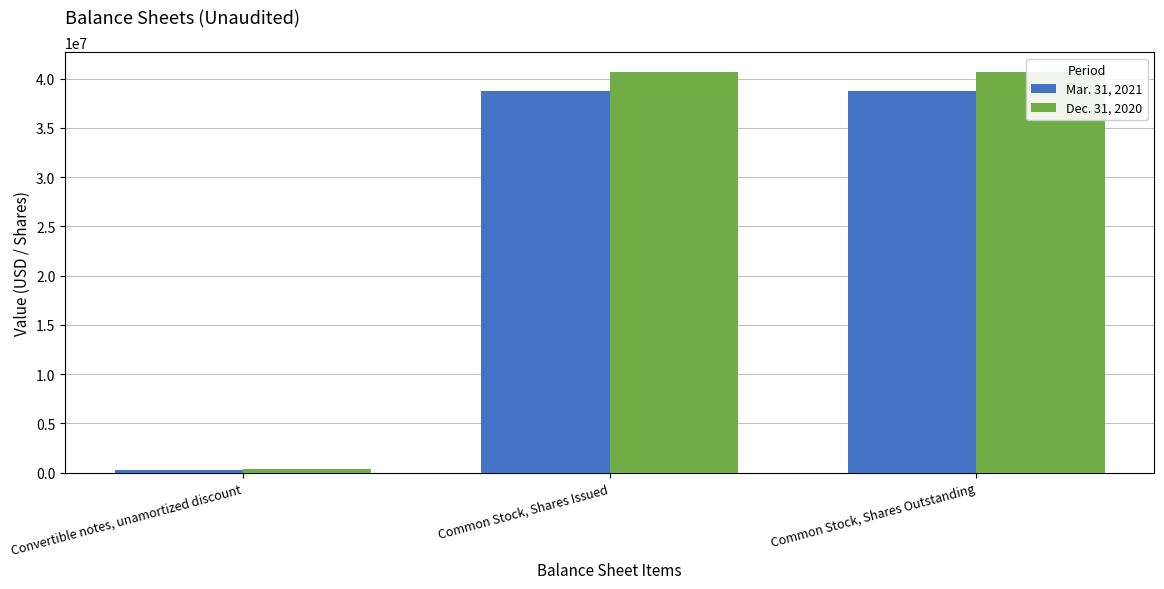

True or false: Mar. 31, 2021 has a value of 480359 at Convertible notes, unamortized discount.

False